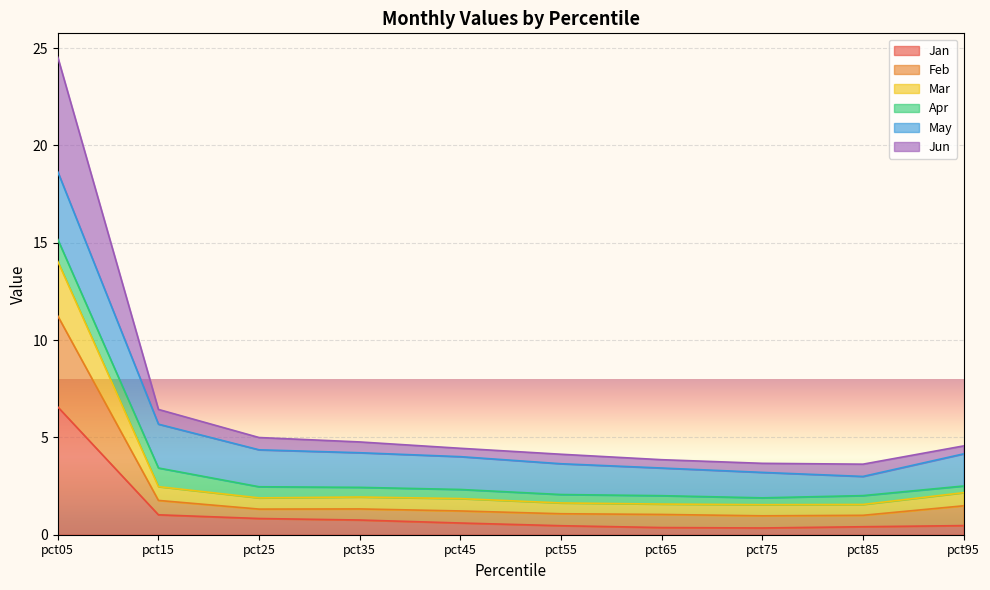

How many lines are shown in the chart?

6